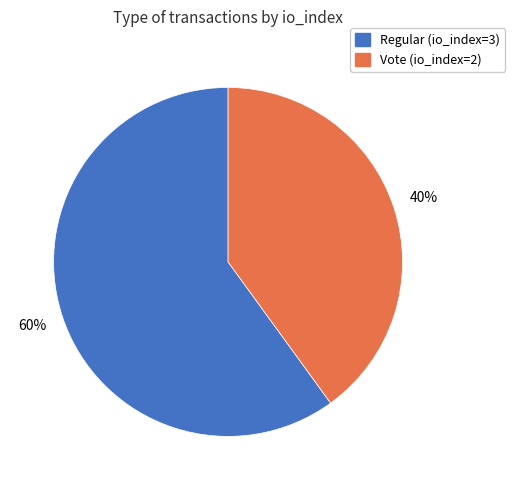

Approximately how many times larger is the value at Regular (io_index=3) compared to Vote (io_index=2)?

1.5